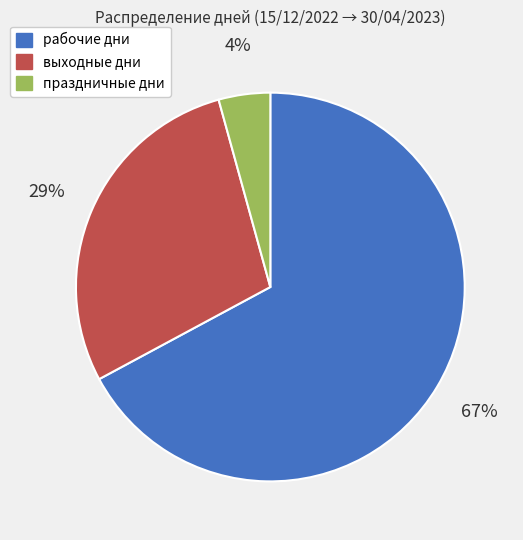

Which category accounts for the majority?

рабочие дни